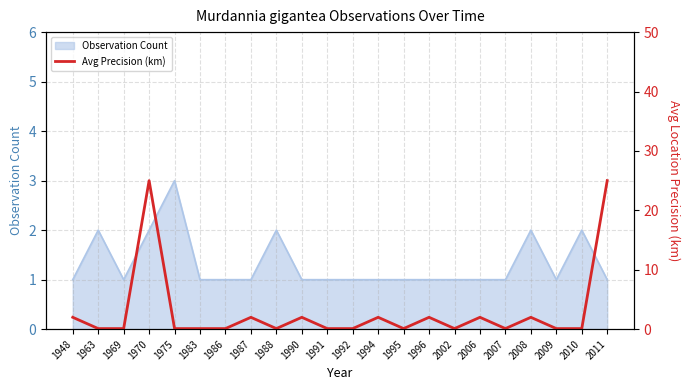

List the labels in order of value, smallest first.

1963, 1969, 1975, 1983, 1986, 1988, 1991, 1992, 1995, 2002, 2007, 2009, 2010, 1948, 1987, 1990, 1994, 1996, 2006, 2008, 1970, 2011